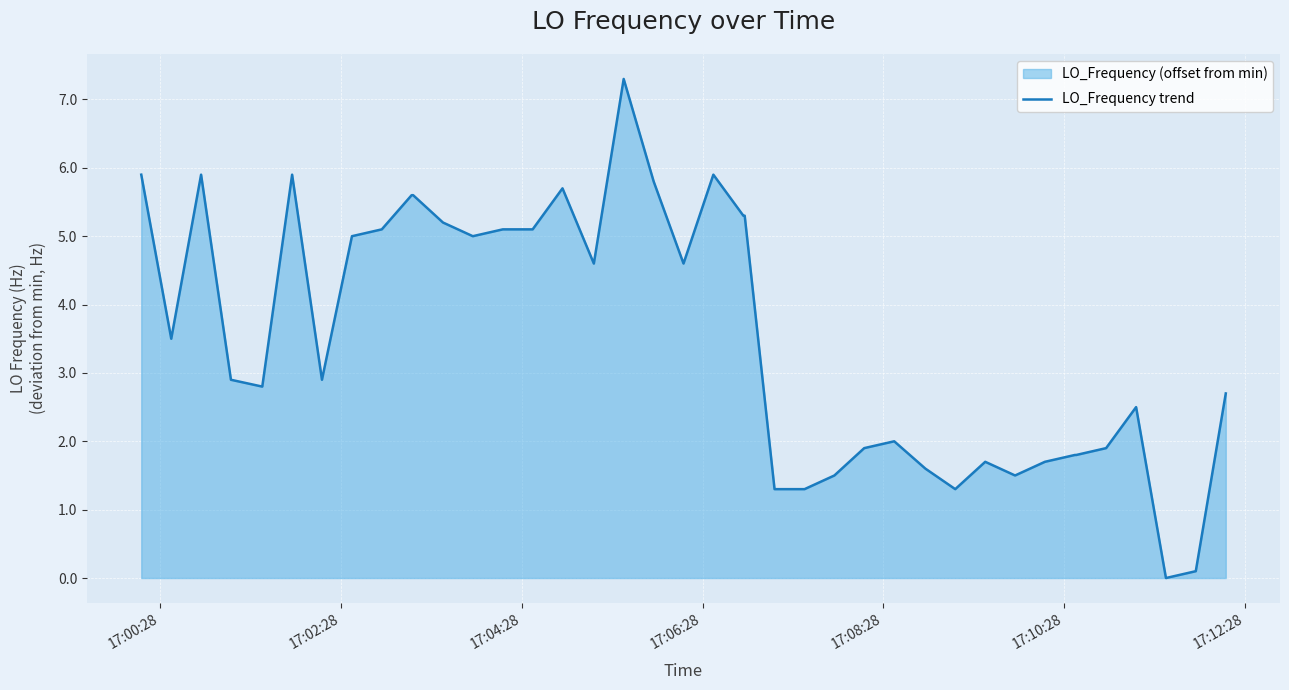

What is the greatest value displayed?

7.3